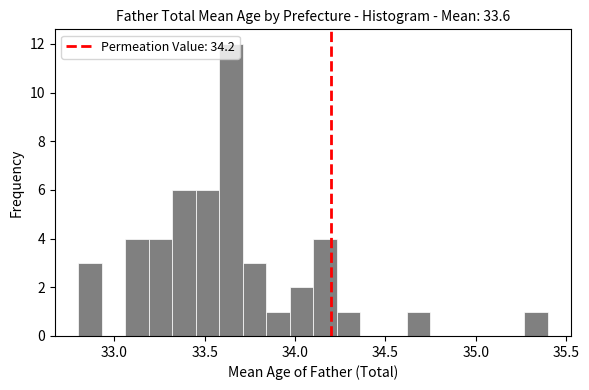

Read against the x-axis, roughly where is the centre of the tallest bar?

33.65